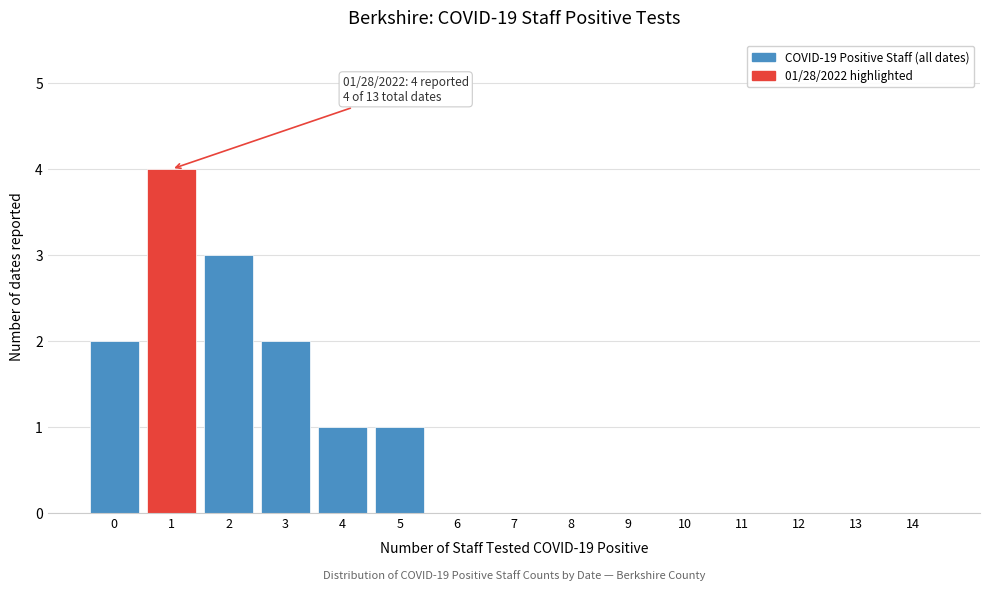

Reading left to right, list all the values displayed in this chart.

0=2	1=4	2=3	3=2	4=1	5=1	6=0	7=0	8=0	9=0	10=0	11=0	12=0	13=0	14=0